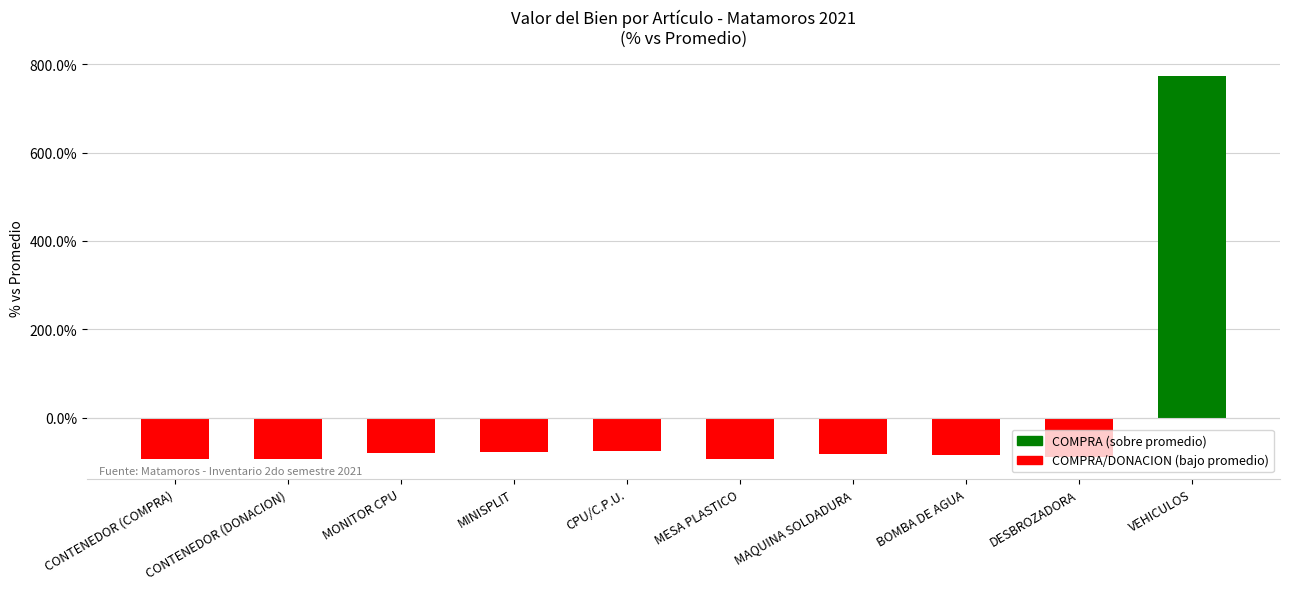

The value at CPU/C.P.U. is -108.2. True or false?

False